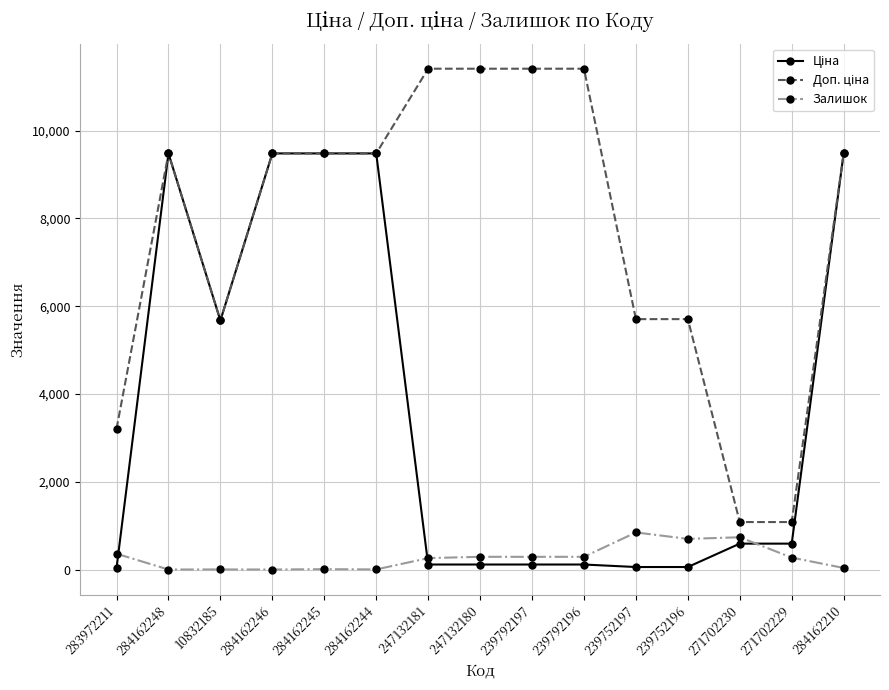

The value of Залишок at 239752196 is 698.0. True or false?

True